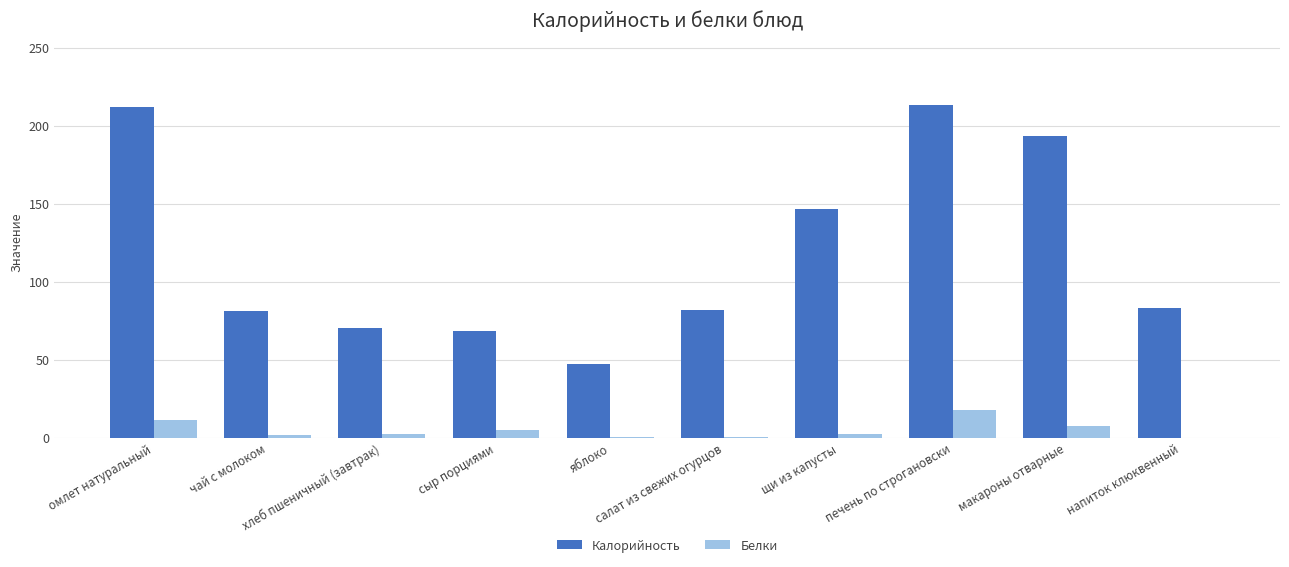

What is the highest value of the Белки series?

18.0